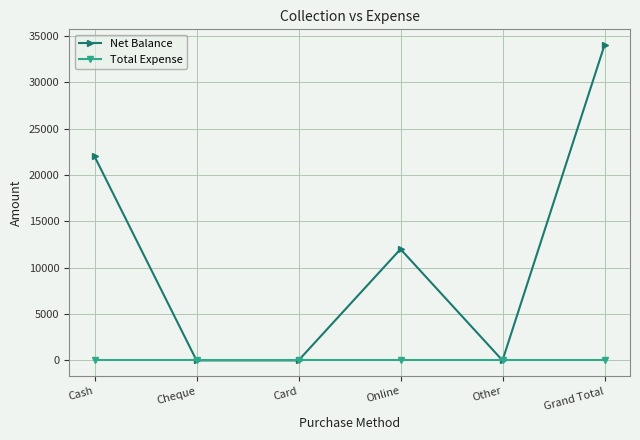

What is the average value of the Net Balance series?

11333